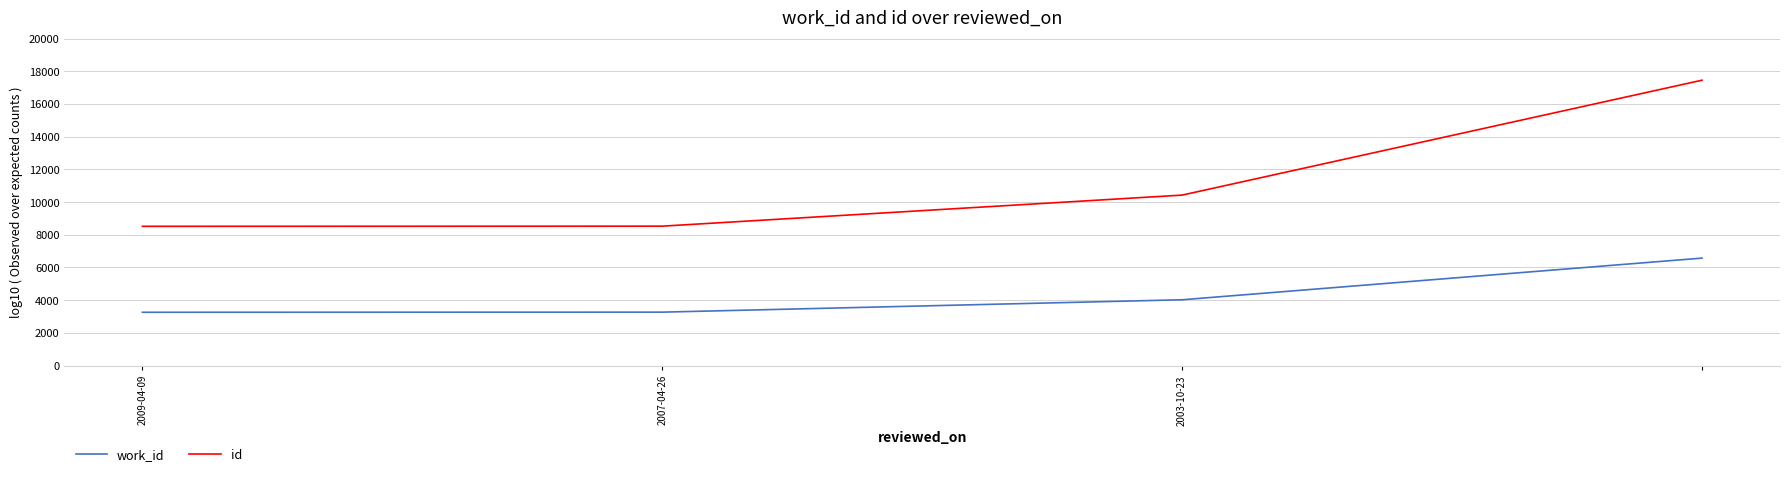

How many series are shown in this chart?

2